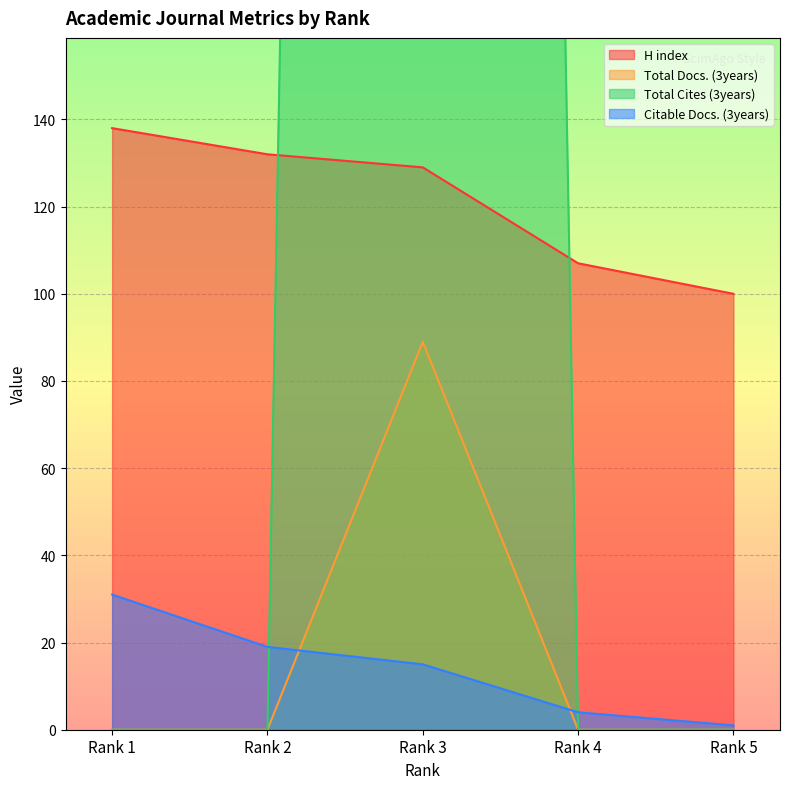

Which series ends up on top after the final intersection of Citable Docs. (3years) and Total Cites (3years)?

Citable Docs. (3years)